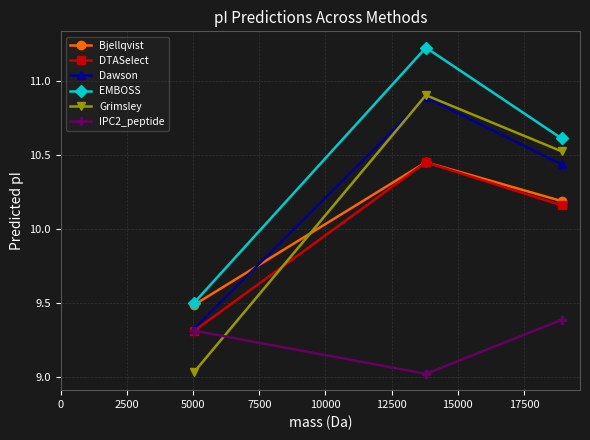

What is the maximum value for Dawson?

10.9